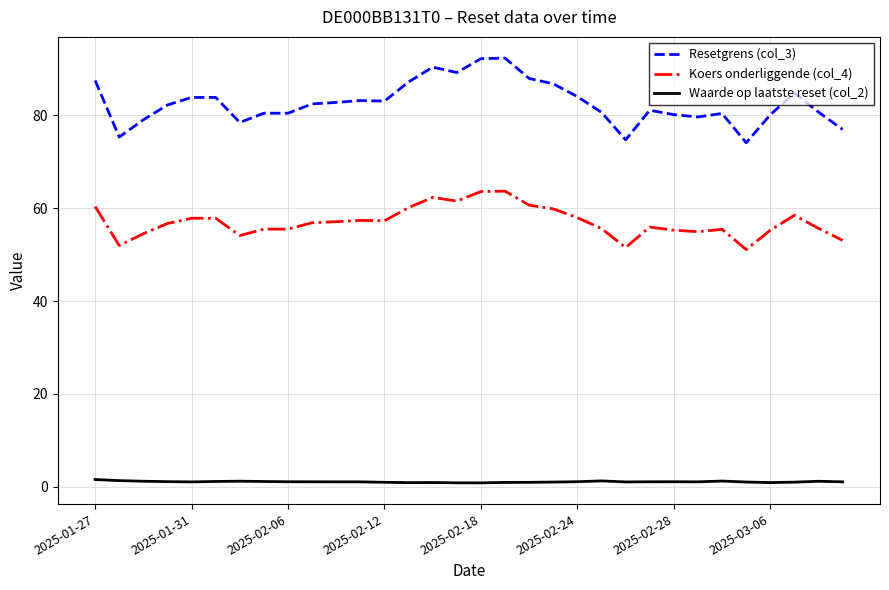

True or false: Resetgrens (col_3) and Koers onderliggende (col_4) intersect in this chart.

False